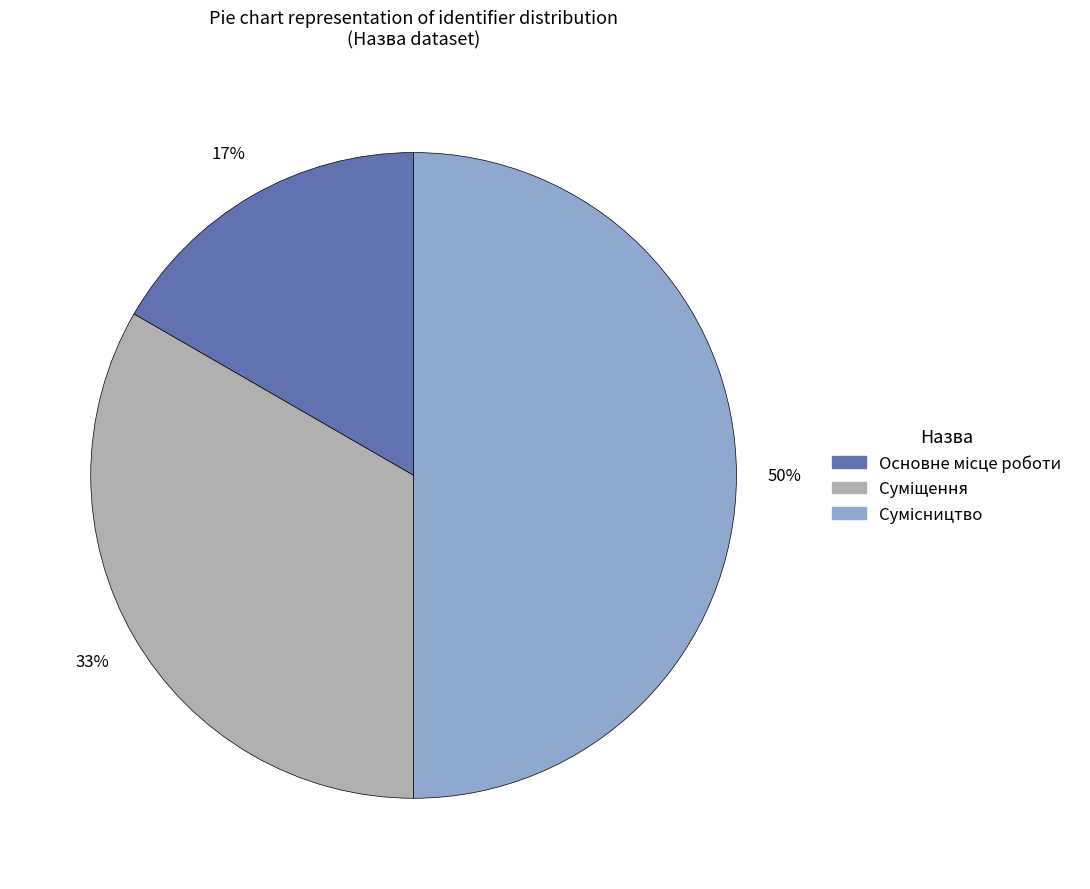

To the nearest percent, what is the average slice percentage?

33%